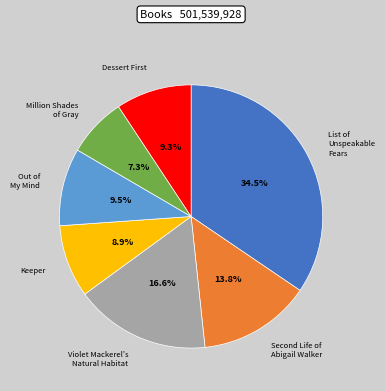

Does any single category account for the majority?

No